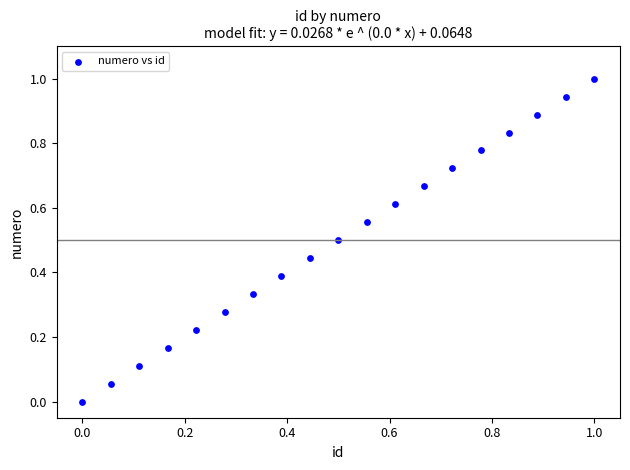

What is the range of X values (max minus min)?

1.0